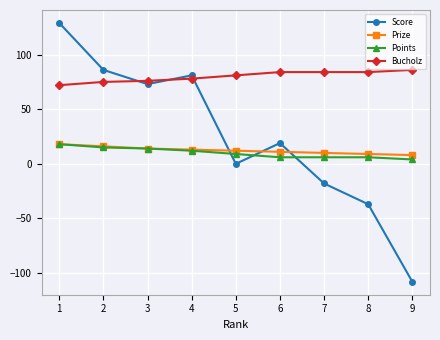

Which series changed the most between 1 and 7?

Score